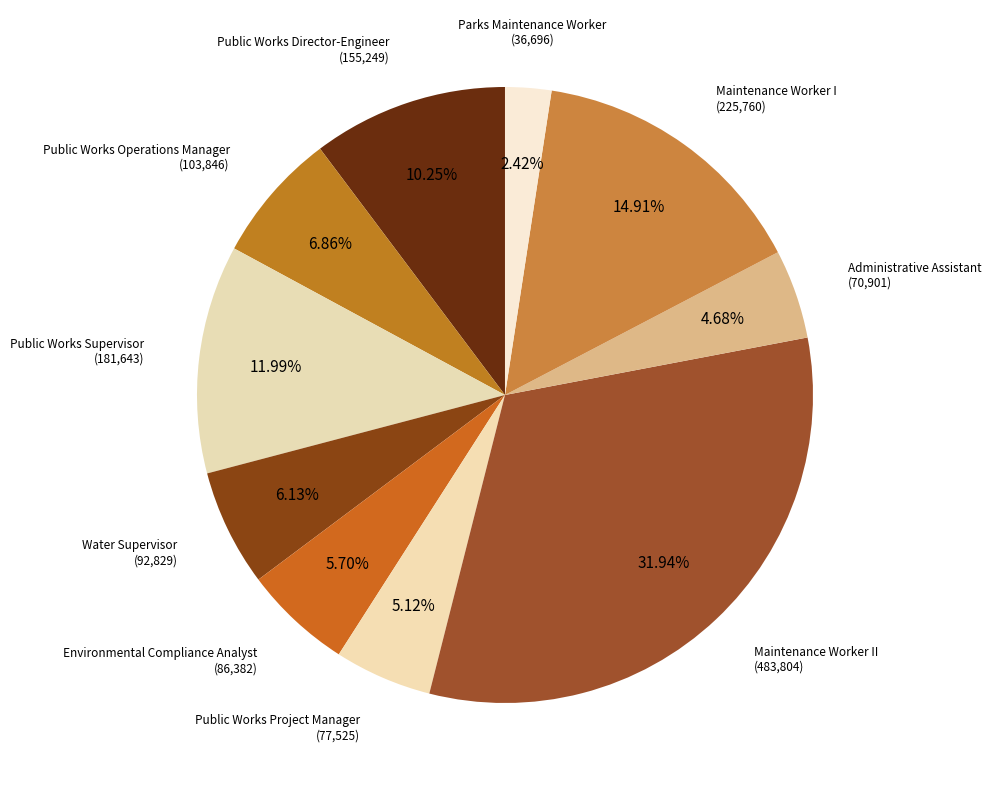

Between Maintenance Worker II and Administrative Assistant, which is larger?

Maintenance Worker II